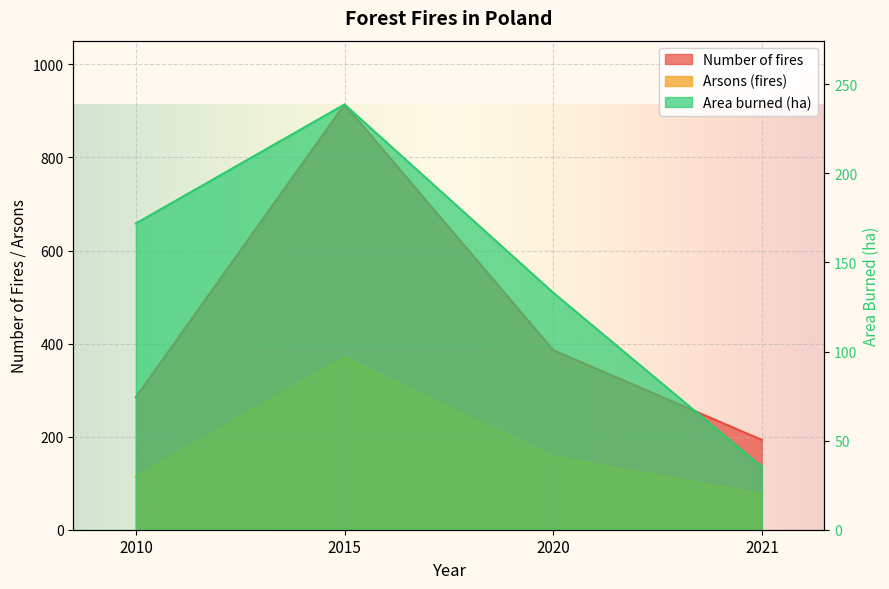

What are all the series names shown in the legend?

Number of fires, Area burned (ha), Arsons (fires)